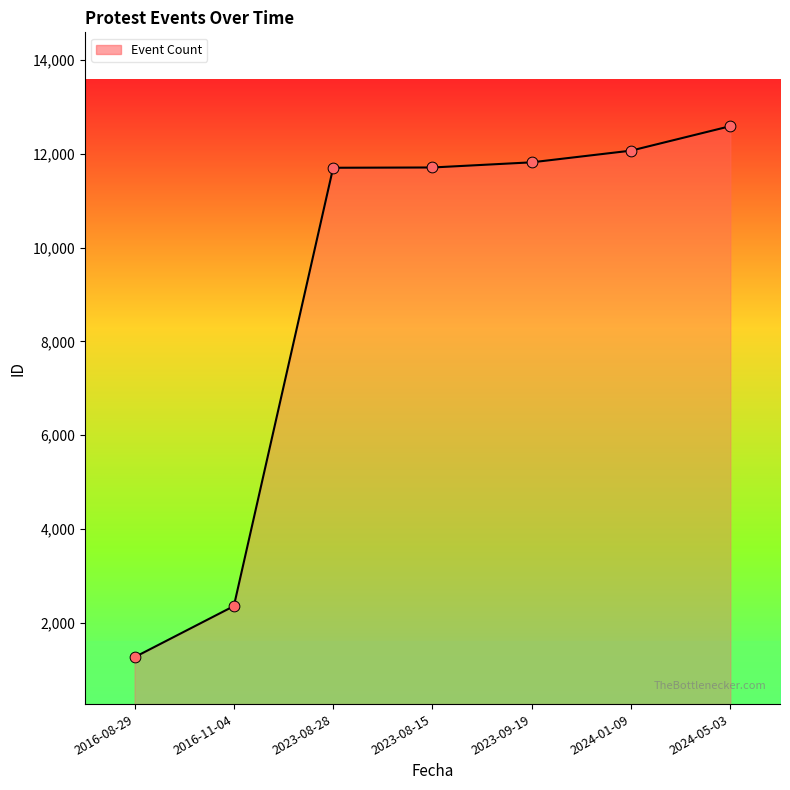

Between 2024-05-03 and 2023-09-19, which is larger?

2024-05-03